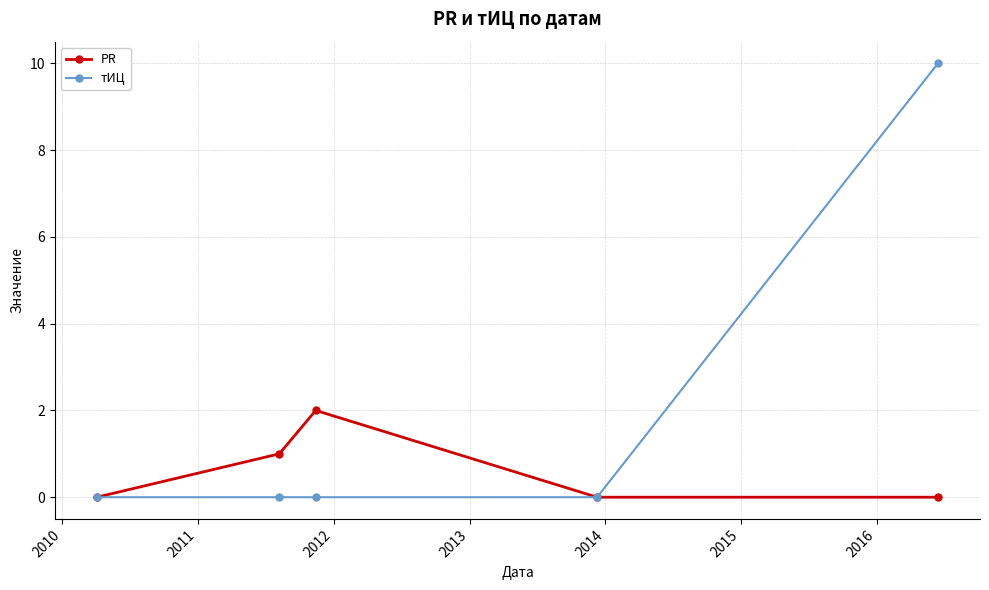

What is the sum of all PR values?

3